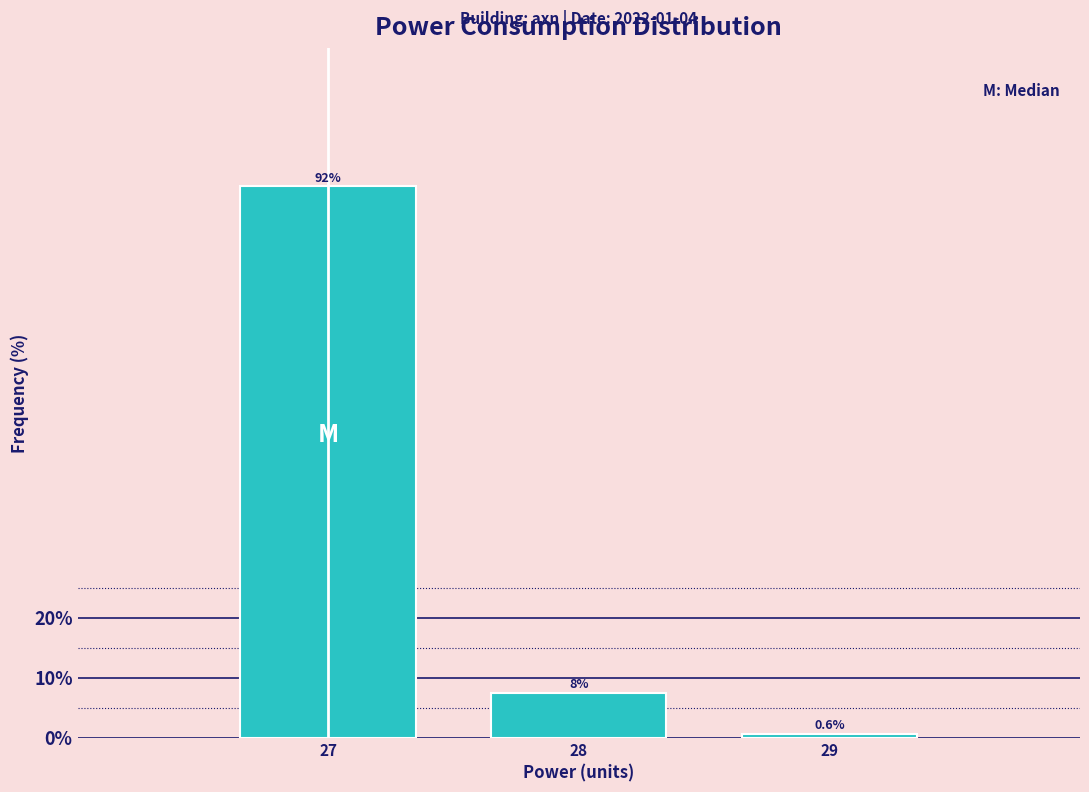

Reading left to right, list all the values displayed in this chart.

27=91.9	28=7.5	29=0.6